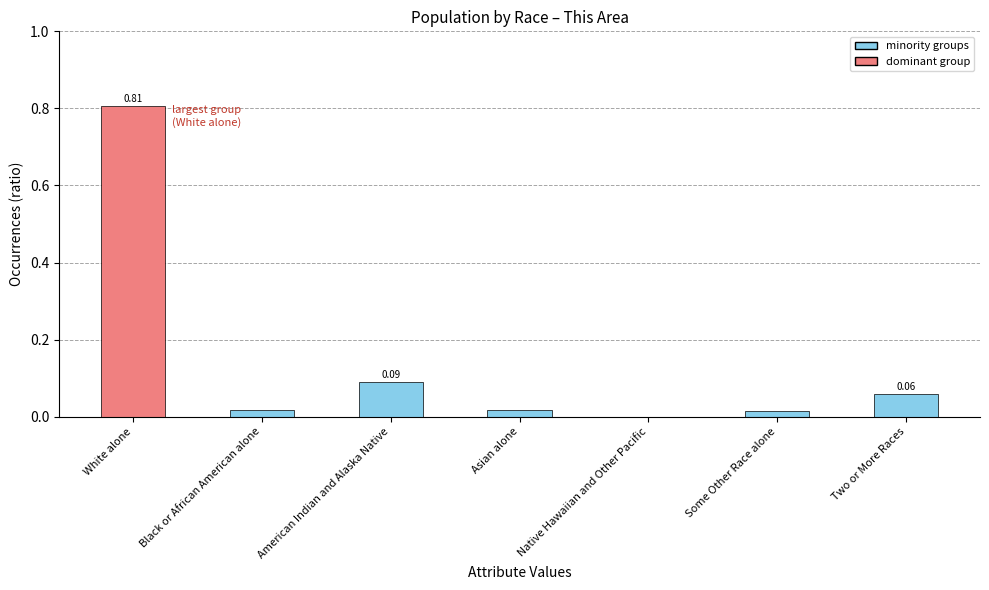

Which has a higher value, American Indian and Alaska Native or Native Hawaiian and Other Pacific?

American Indian and Alaska Native